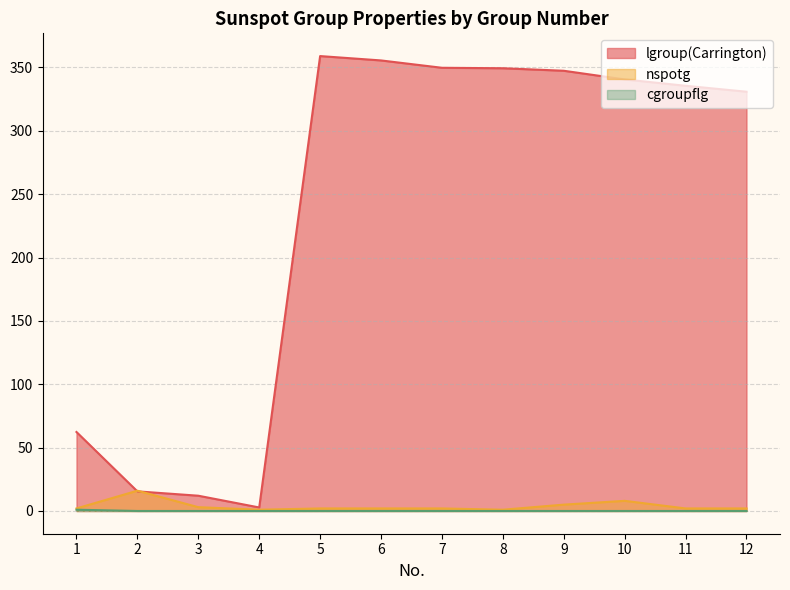

True or false: cgroupflg and lgroup(Carrington) intersect in this chart.

False